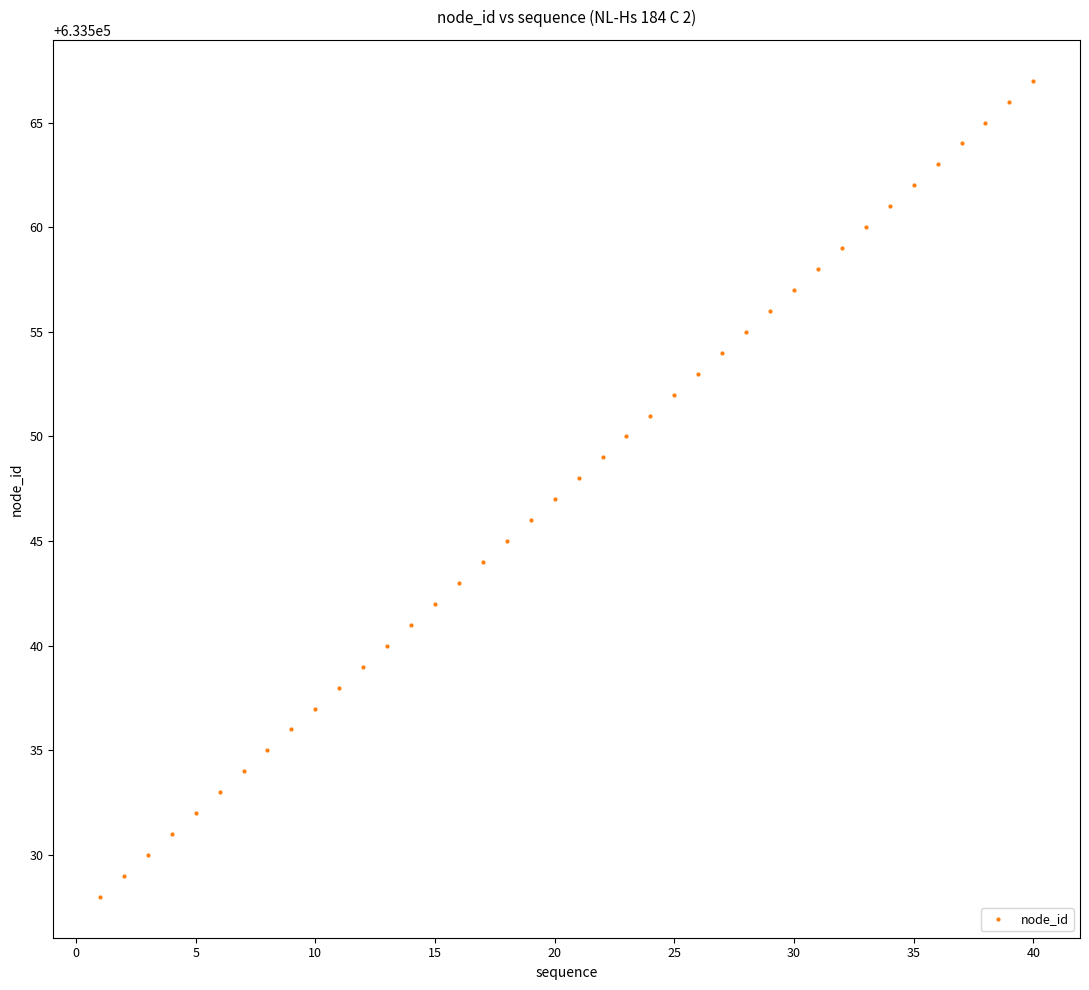

What is the minimum value shown in the chart?

633528